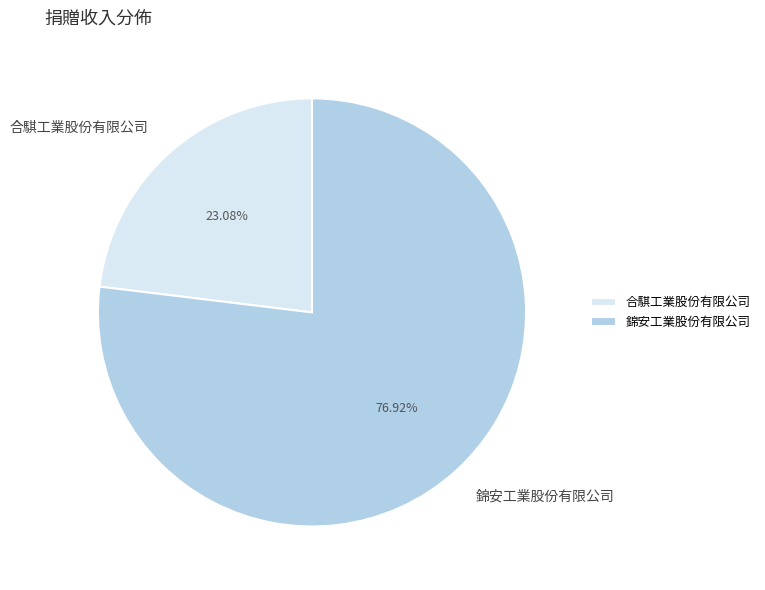

Which slice is the smallest?

合騏工業股份有限公司